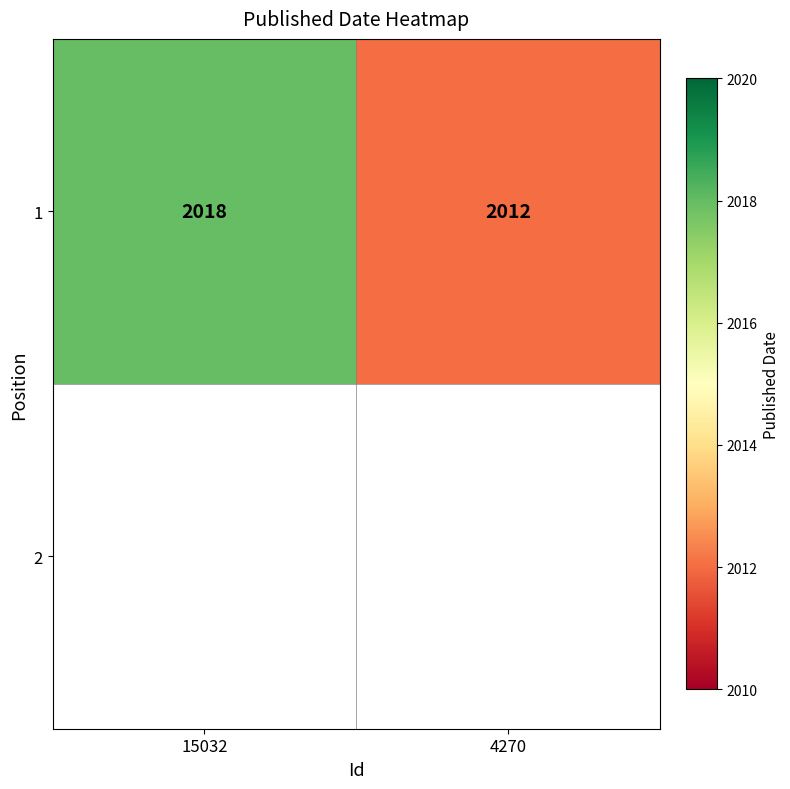

List the labels in order of value, smallest first.

4270, 15032